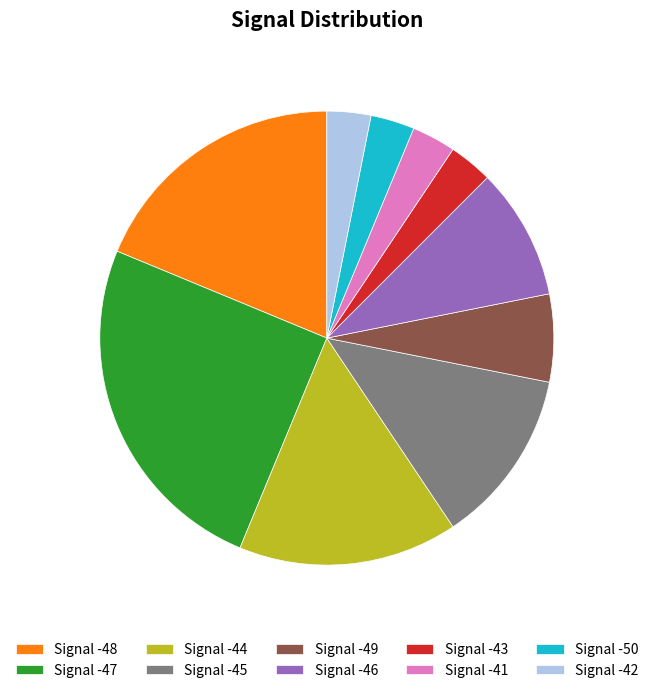

Does Signal -49 account for over 50% of the chart?

No